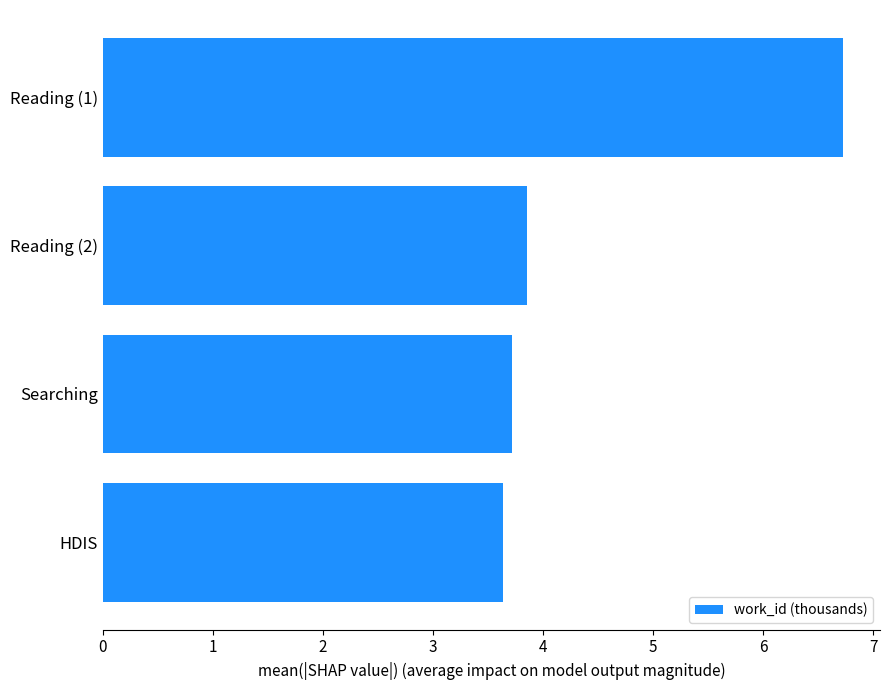

Between Reading (2) and Reading (1), which is larger?

Reading (1)